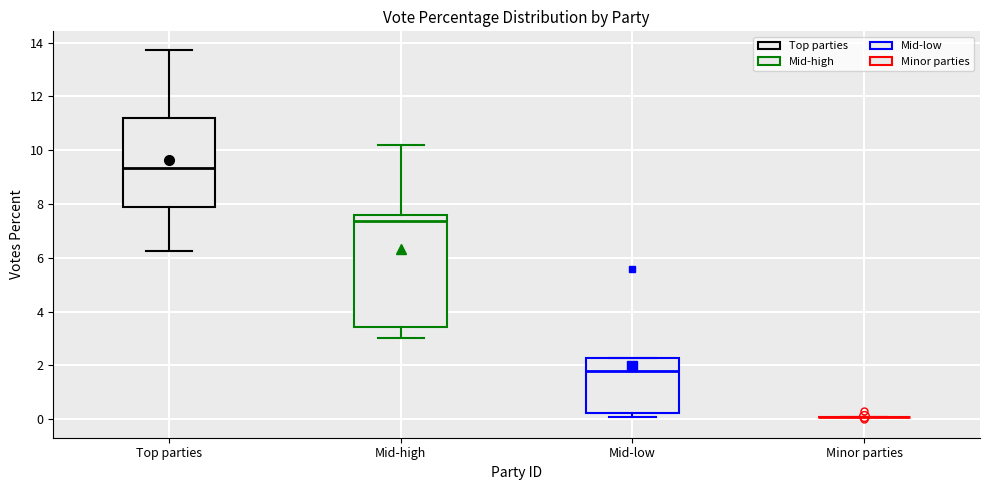

Comparing the boxes themselves (not the whiskers), which one is the tallest?

Mid-high